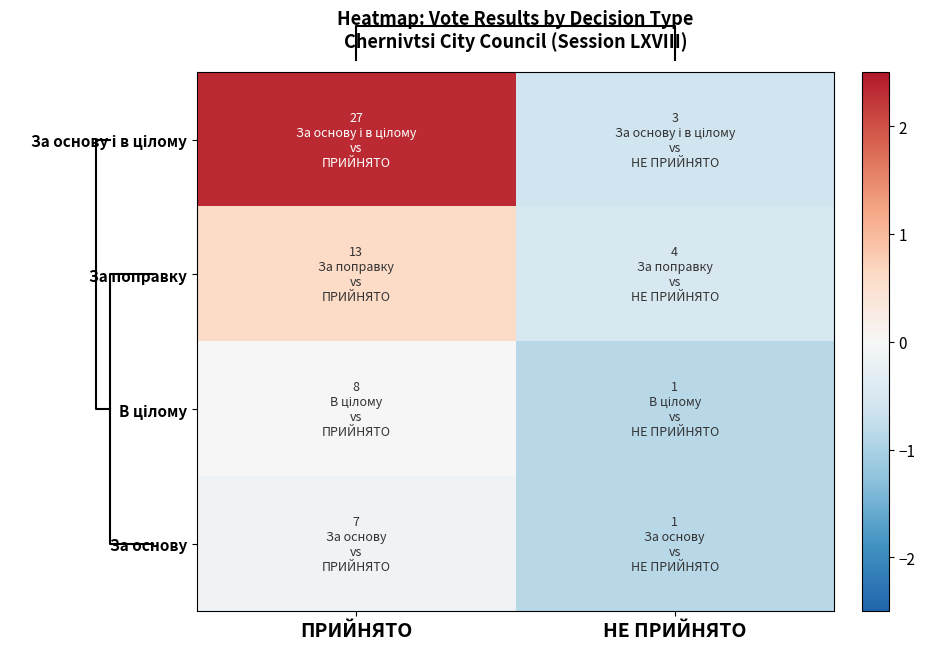

How many За поправку values are between 0 and 1?

1